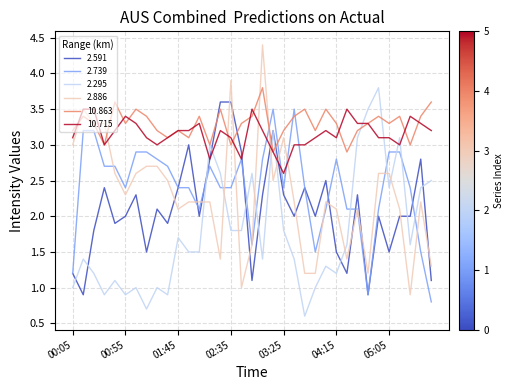

Reading right to left, extract all data points from this chart.

2.591: 1.1	2.8	2.0	2.0	1.5	2.0	0.9	2.3	1.2	1.5	2.5	2.0	2.4	2.0	2.3	3.2	2.3	1.1	2.9	3.6	3.6	2.8	2.0	3.0	2.4	1.9	2.1	1.5	2.3	2.0	1.9	2.4	1.8	0.9	1.2
2.739: 0.8	1.5	2.4	2.9	2.9	2.1	0.9	2.1	2.1	2.8	2.1	1.5	2.4	3.5	2.4	3.5	2.8	1.6	2.8	2.4	2.4	2.7	2.1	2.4	2.4	2.7	2.8	2.9	2.9	2.4	2.7	2.7	3.2	3.2	1.2
2.295: 2.5	2.4	1.6	3.1	2.4	3.8	3.5	3.1	1.6	1.2	1.3	1.0	0.6	1.4	1.8	3.2	1.4	2.6	1.8	1.8	2.6	3.0	1.5	1.5	1.7	0.9	1.0	0.7	1.0	0.9	1.1	0.9	1.2	1.4	1.0
2.886: 1.3	2.2	0.9	2.1	2.6	2.6	1.2	2.1	1.4	2.1	2.2	1.2	1.2	2.2	3.1	2.5	4.4	1.6	1.0	3.9	1.4	2.2	2.2	2.2	2.1	2.5	2.7	2.7	2.6	2.3	2.6	3.3	3.3	3.5	3.0
10.863: 3.6	3.4	3.0	3.4	3.3	3.4	3.3	3.2	2.9	3.3	3.5	3.2	3.5	3.4	3.2	2.9	3.8	3.4	3.3	3.0	3.5	3.0	3.4	3.1	3.2	3.1	3.2	3.4	3.5	3.3	3.6	3.0	3.3	3.4	3.2
10.715: 3.2	3.3	3.4	3.0	3.1	3.1	3.3	3.3	3.5	3.1	3.2	3.1	3.0	3.0	2.6	2.9	3.2	3.5	2.8	3.1	3.2	2.8	3.3	3.2	3.2	3.1	3.0	3.1	3.3	3.4	3.2	3.0	3.5	3.5	3.1